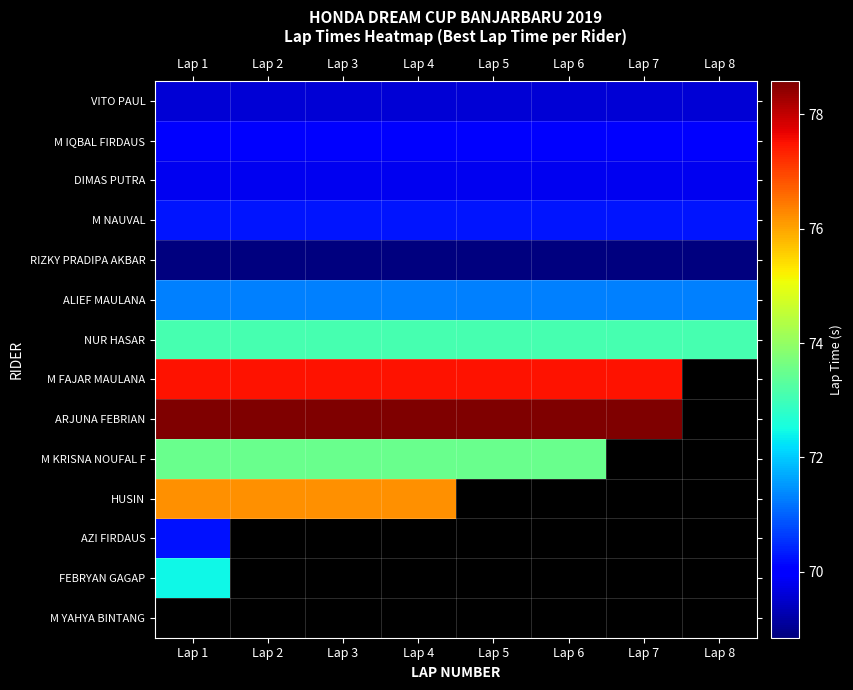

How many series are shown in this chart?

14